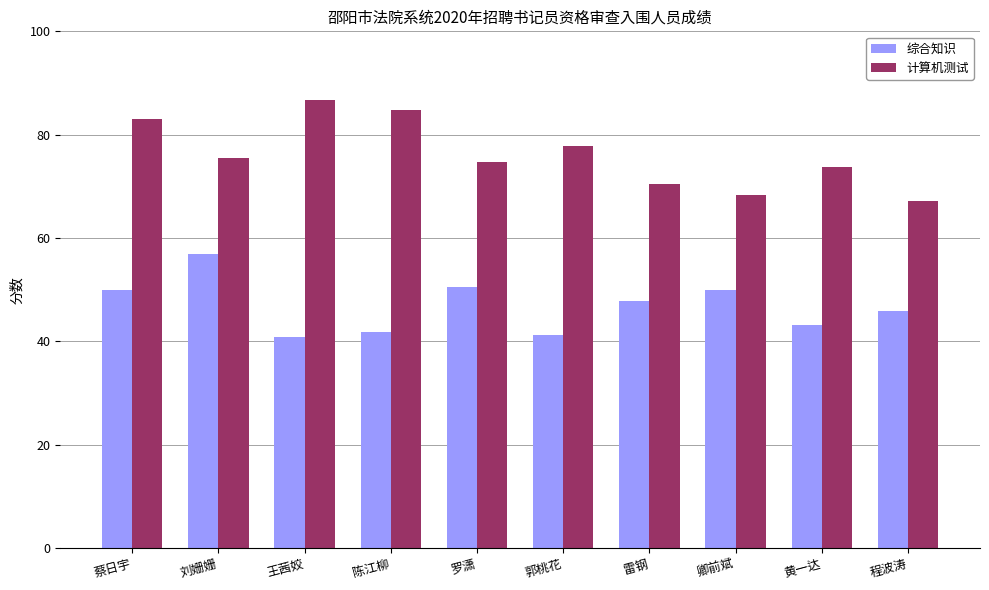

What is the approximate value of 综合知识 at 郭桃花?

41.3